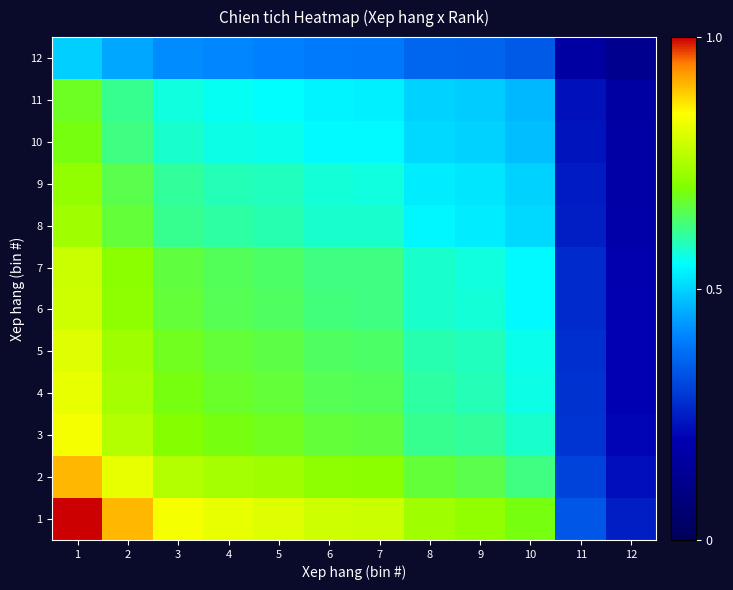

What is the total value across all series at 7?

7.3